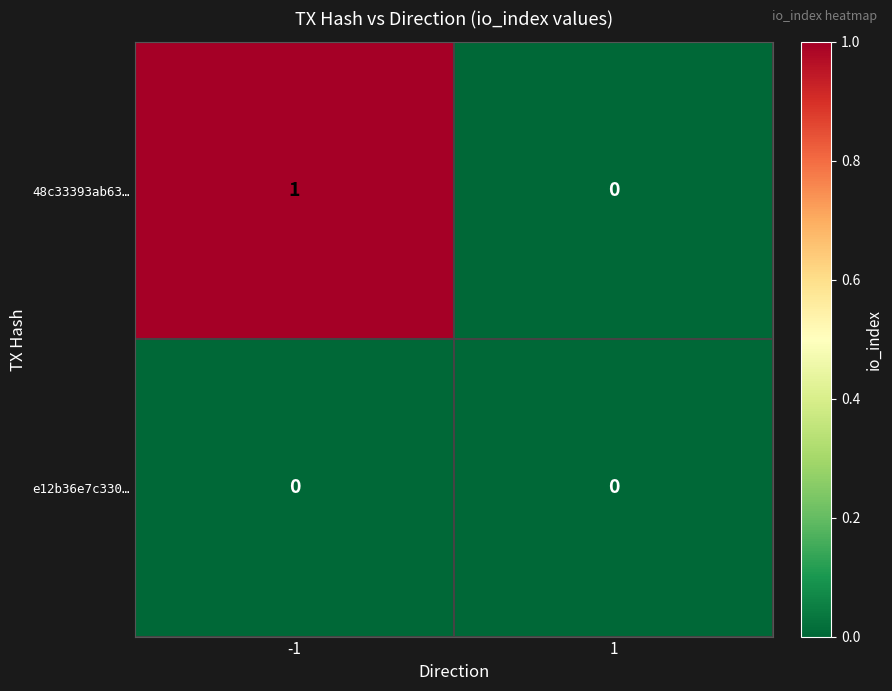

Which series has the largest total across all categories?

48c33393ab63…